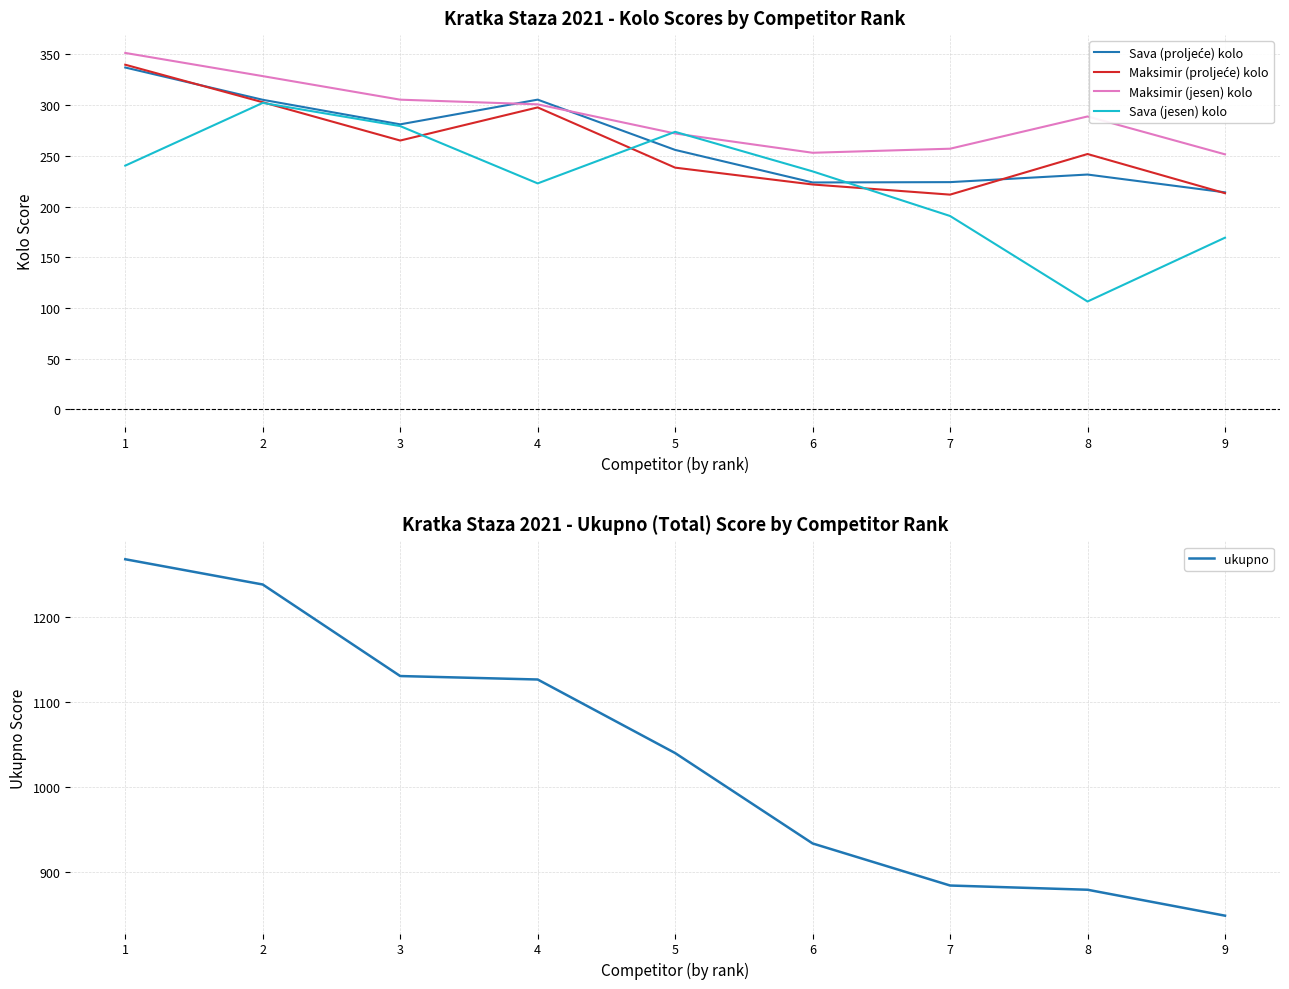

Is the value of Sava (proljeće) kolo at 7 greater than the value of Maksimir (jesen) kolo at 6?

No